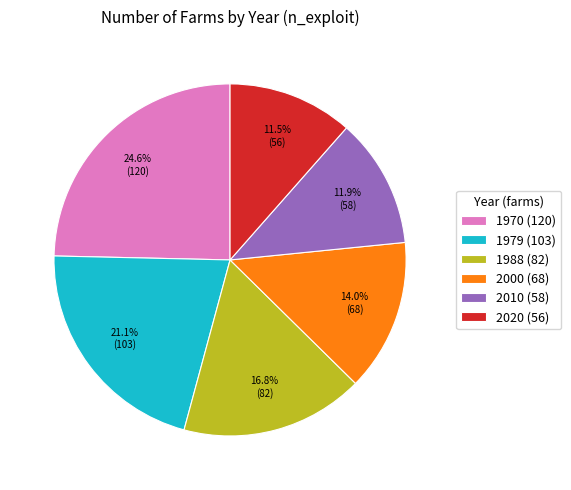

To the nearest percent, what is the average slice percentage?

17%